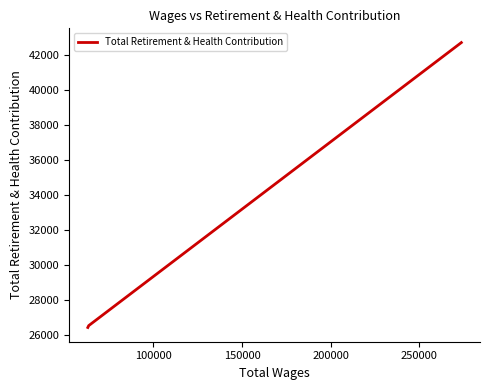

How many lines are shown in the chart?

1